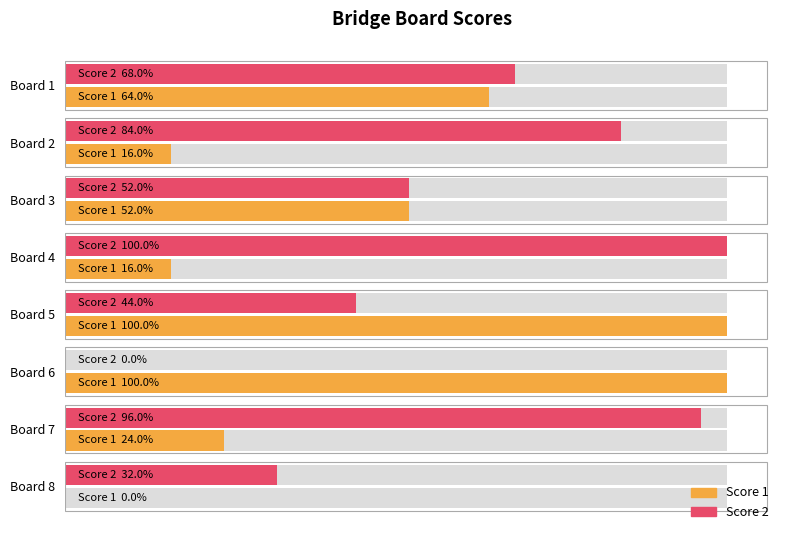

The Score 2 series shows 2 at Board 5. True or false?

False